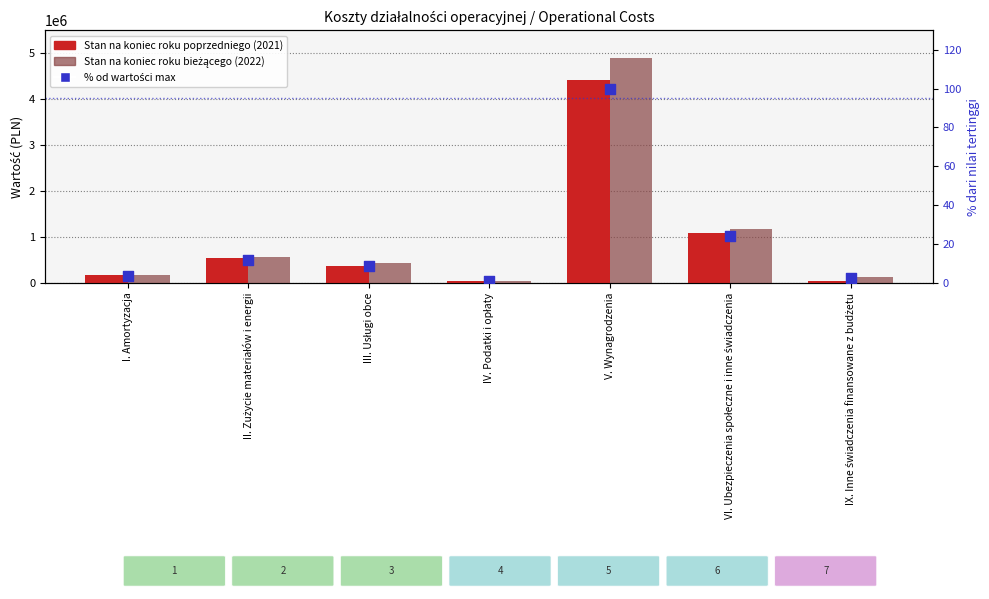

Which series has the largest Y range (max minus min)?

Stan na koniec roku bieżącego